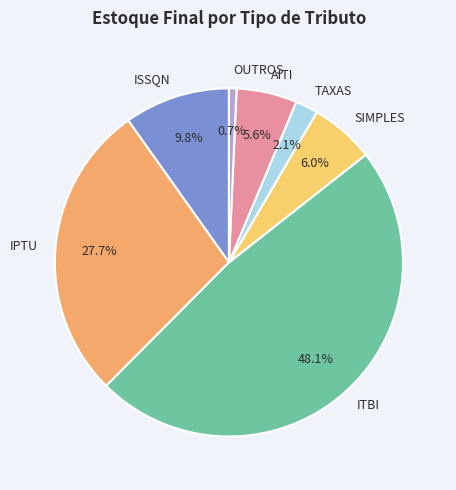

Approximately how many times larger is the value at ITBI compared to AITI?

8.6